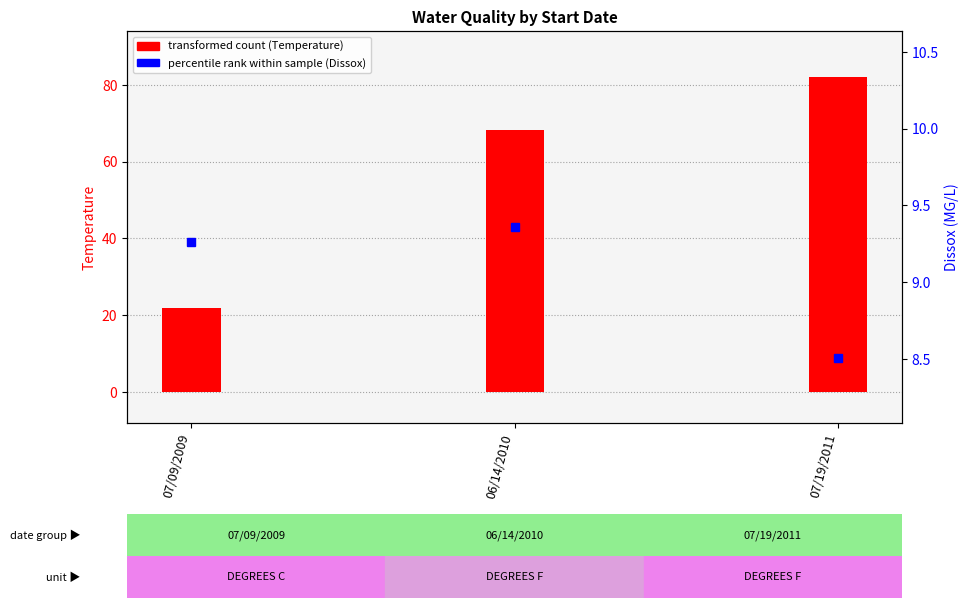

Reading left to right, list all the values displayed in this chart.

transformed count (Temperature): 21.9	68.1	82.0
percentile rank (Dissox): 9.3	9.4	8.5